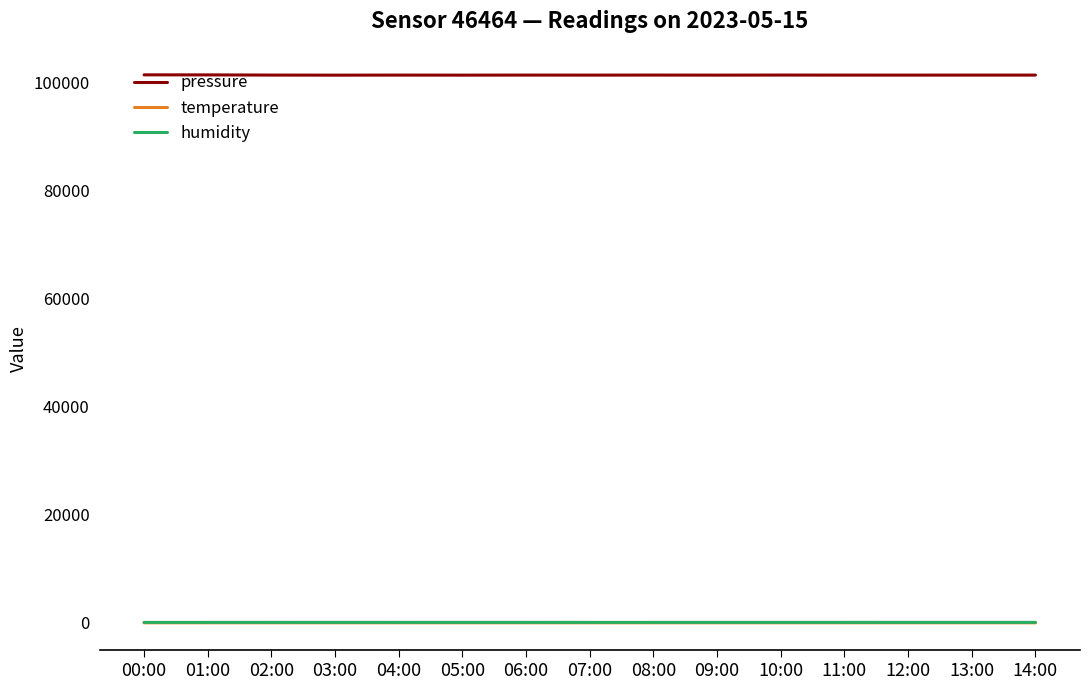

What are all the series names shown in the legend?

pressure, temperature, humidity